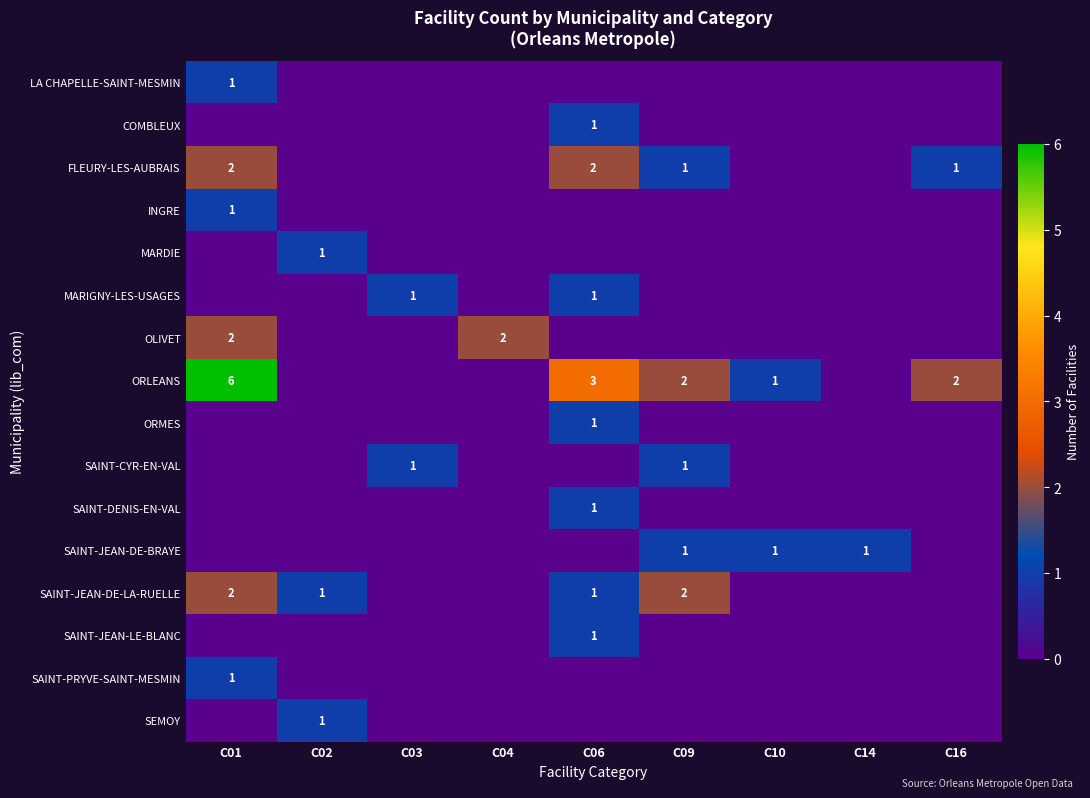

True or false: SAINT-PRYVE-SAINT-MESMIN has a value of 1 at C01.

True